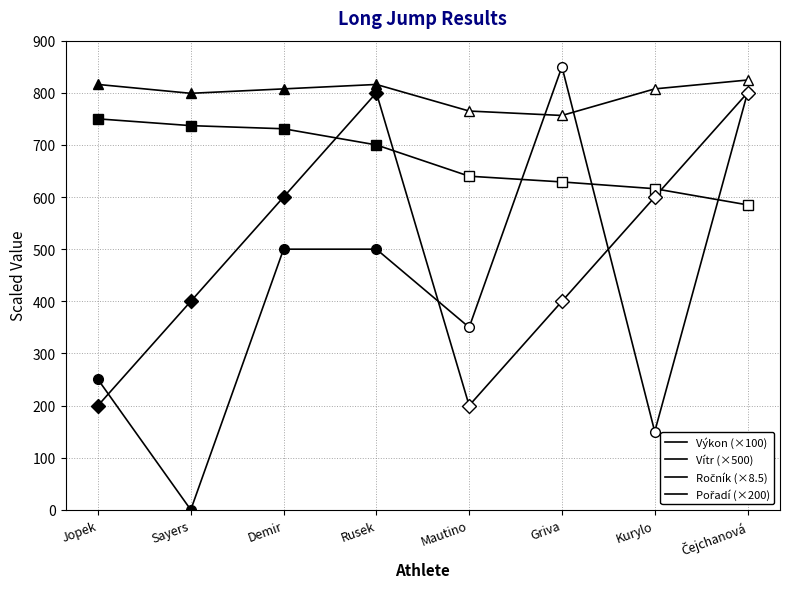

How many data points in Vítr (×500) are less than 500?

4